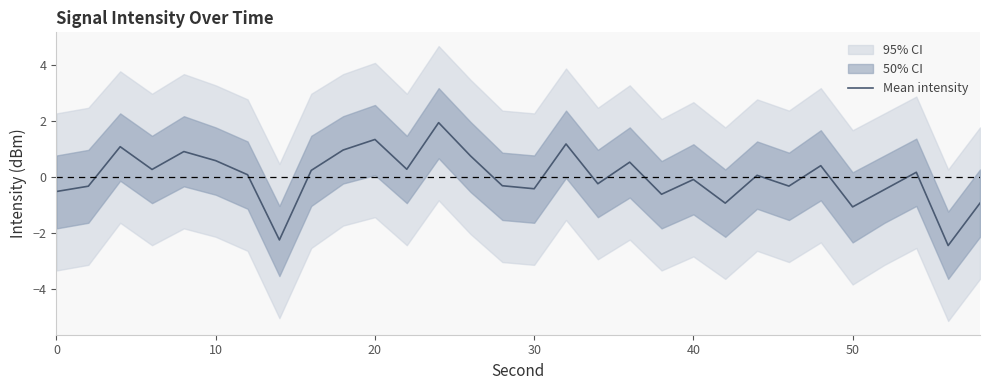

Is it true that Mean intensity equals 1.3 at 20?

True